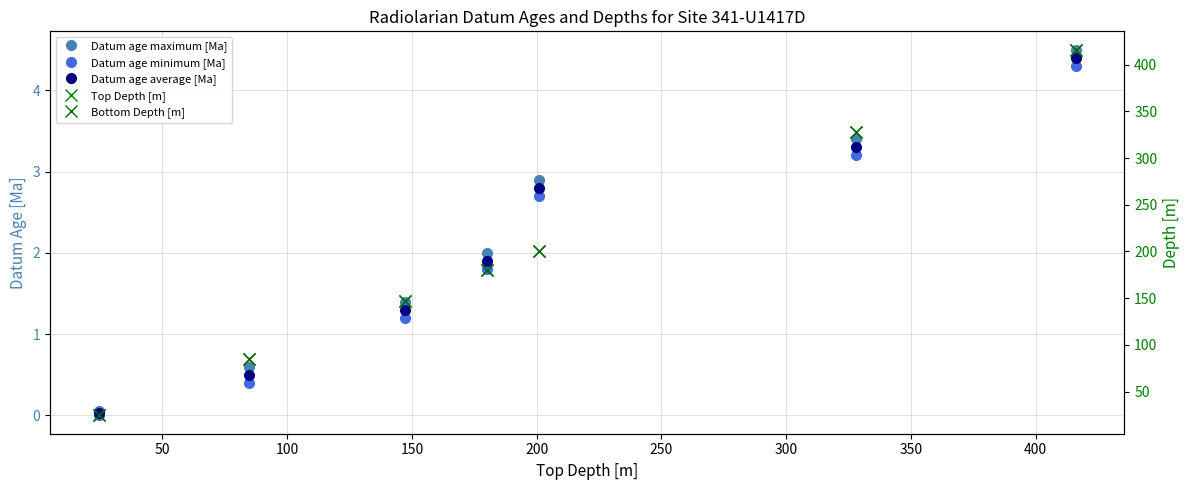

What is the value of the Datum age average [Ma] point at the 5th from the left?

2.8